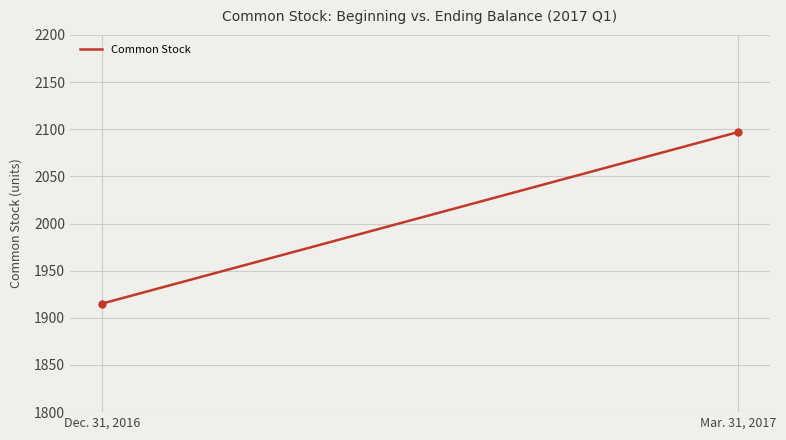

What is the smallest value displayed?

1915.0